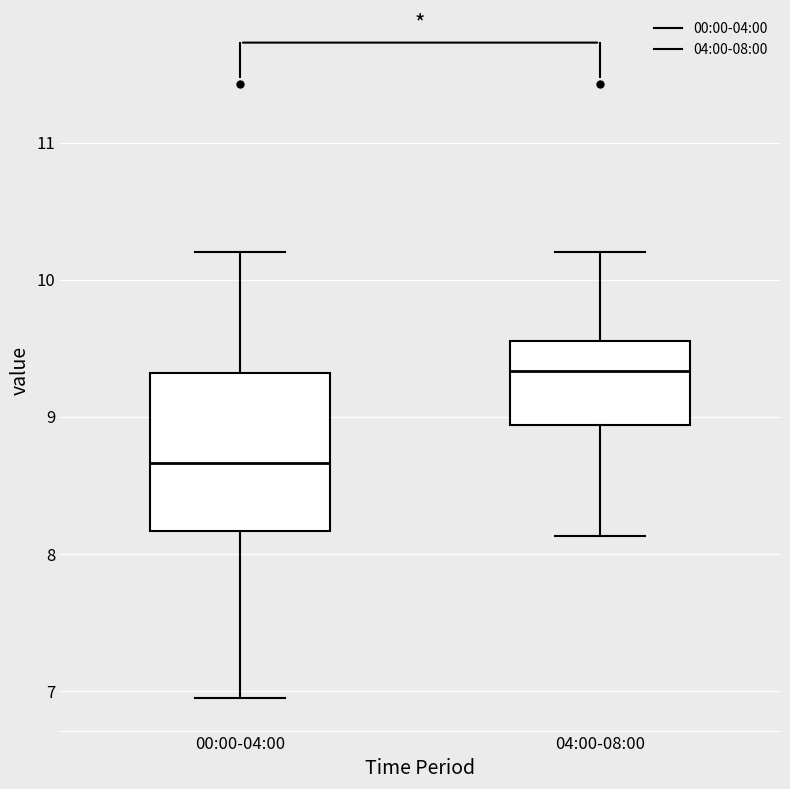

Reading left to right, transcribe this box plot: for each box, give where its median line is, the range the box spans, and where its two whiskers end, as read against the y-axis. The values are not printed on the chart, so give them approximately, as read against the axis.

00:00-04:00: median 8.7, box 8.2 to 9.3, whiskers 7.0 to 10.2
04:00-08:00: median 9.3, box 8.9 to 9.6, whiskers 8.1 to 10.2